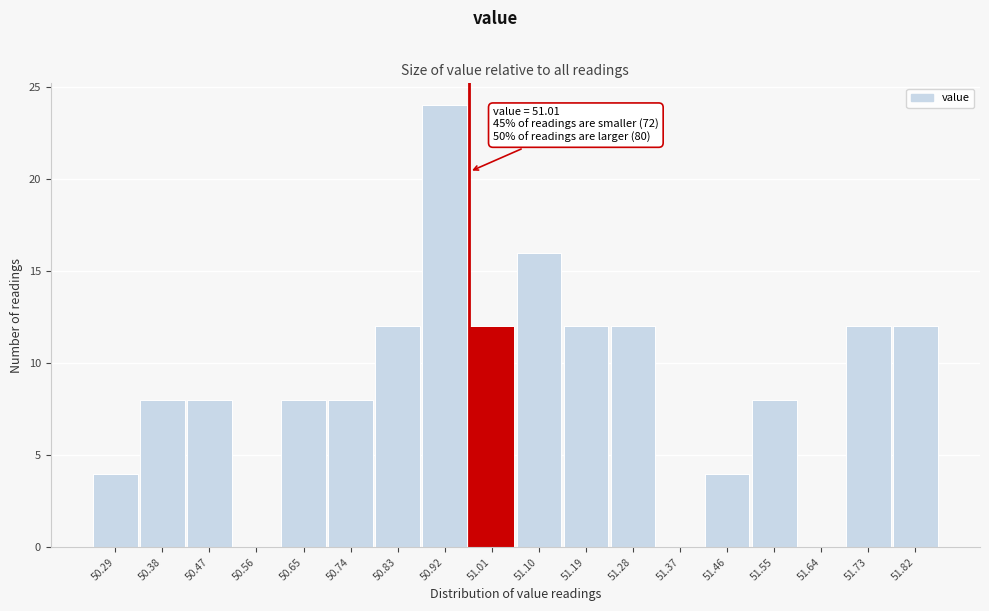

Reading right to left, transcribe all the data shown in this chart.

51.82=12	51.73=12	51.64=0	51.55=8	51.46=4	51.37=0	51.28=12	51.19=12	51.10=16	51.01=12	50.92=24	50.83=12	50.74=8	50.65=8	50.56=0	50.47=8	50.38=8	50.29=4